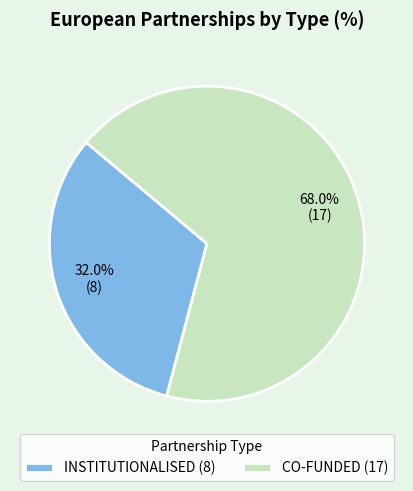

Rank the categories by value from lowest to highest.

INSTITUTIONALISED, CO-FUNDED